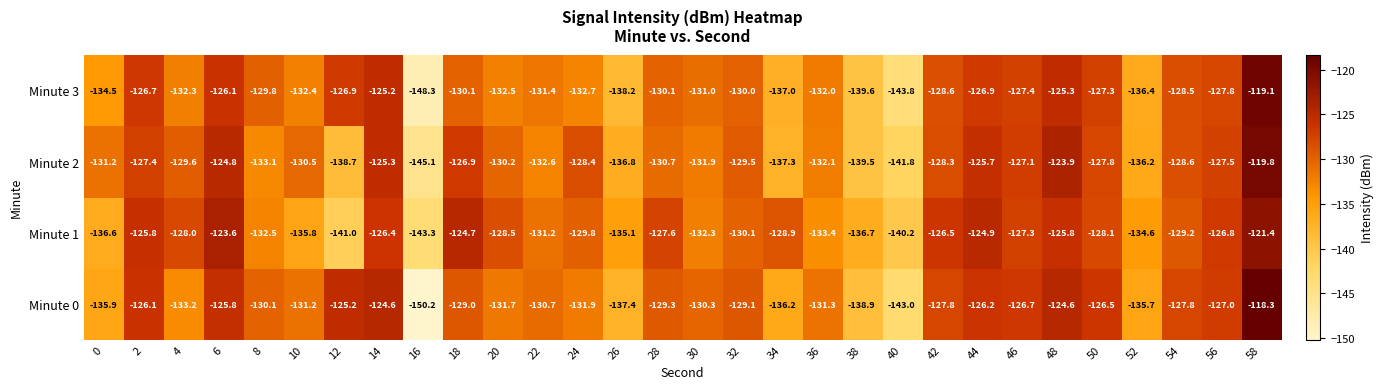

The Minute 3 series shows -127.8 at 56. True or false?

True